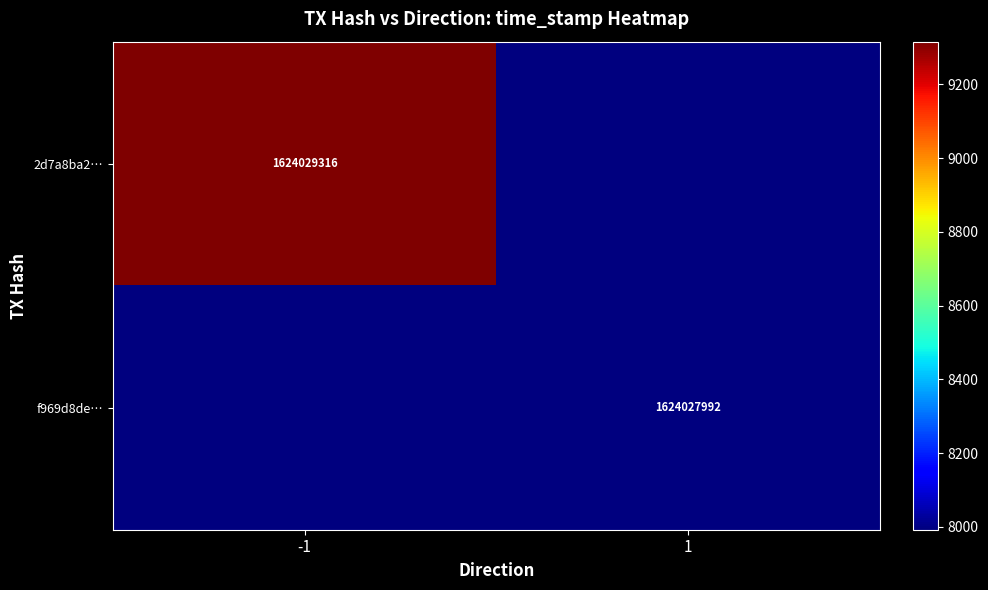

List the series in order of their overall mean, lowest first.

f969d8deb747ec2c8ff6562e4e2a7f6f73e6c5c, 2d7a8ba2ddfcb3aa6f12c261b8ef6716d36194a